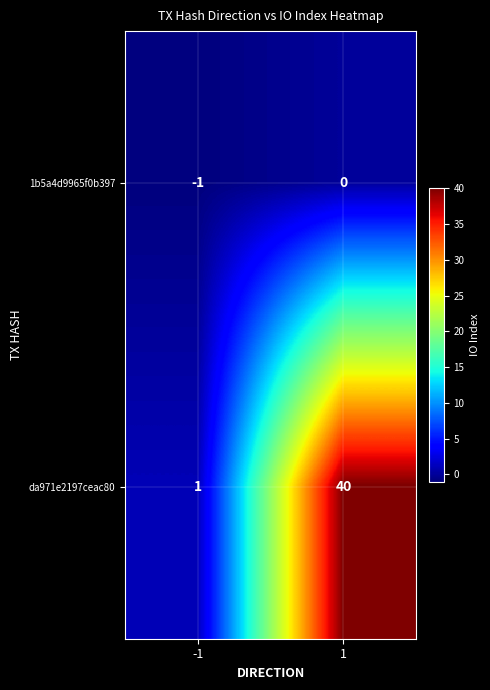

Between -1 and 1, which series saw the biggest shift?

da971e2197ceac80